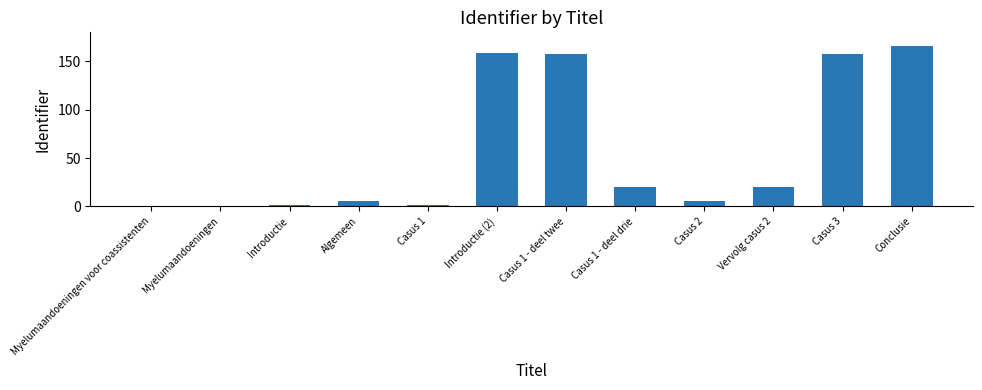

What is the greatest value displayed?

166.0